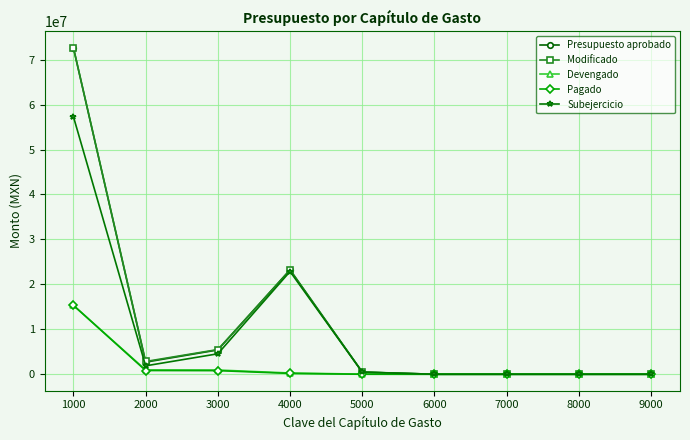

What is the sum of the Modificado values at 4000 and 1000?

95793108.6